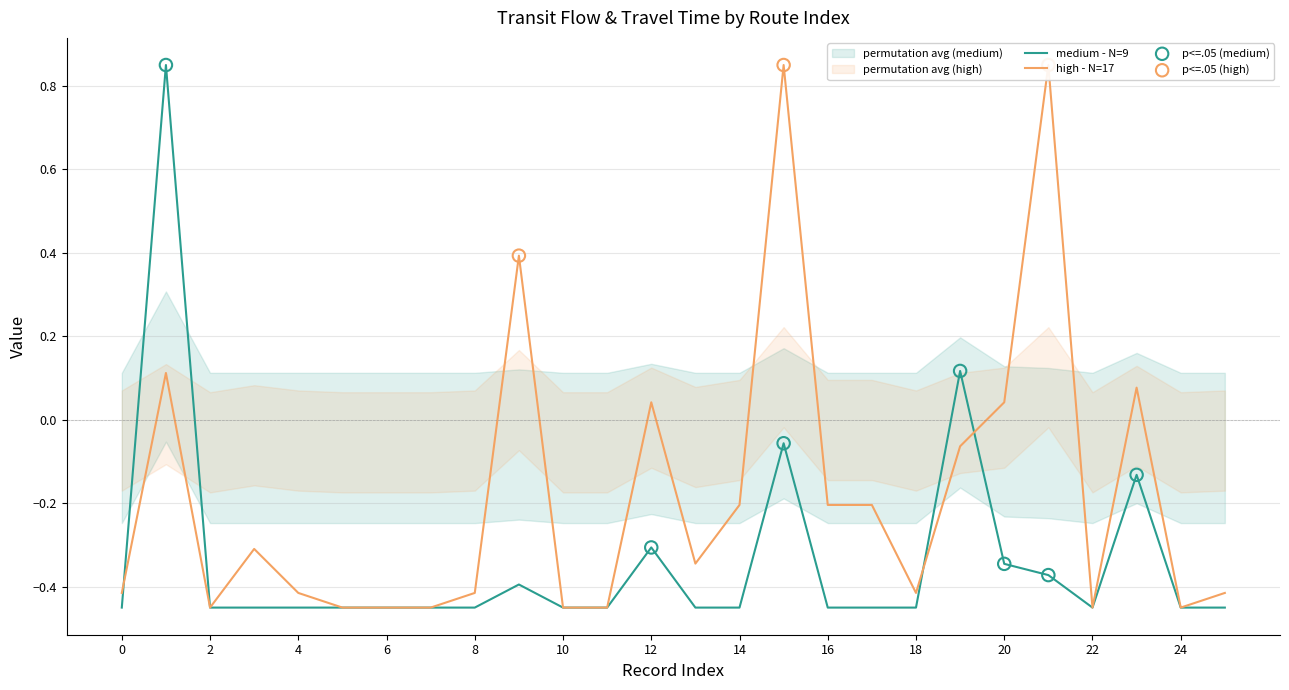

True or false: medium - N=9 has a value of -0.2 at 20.

False